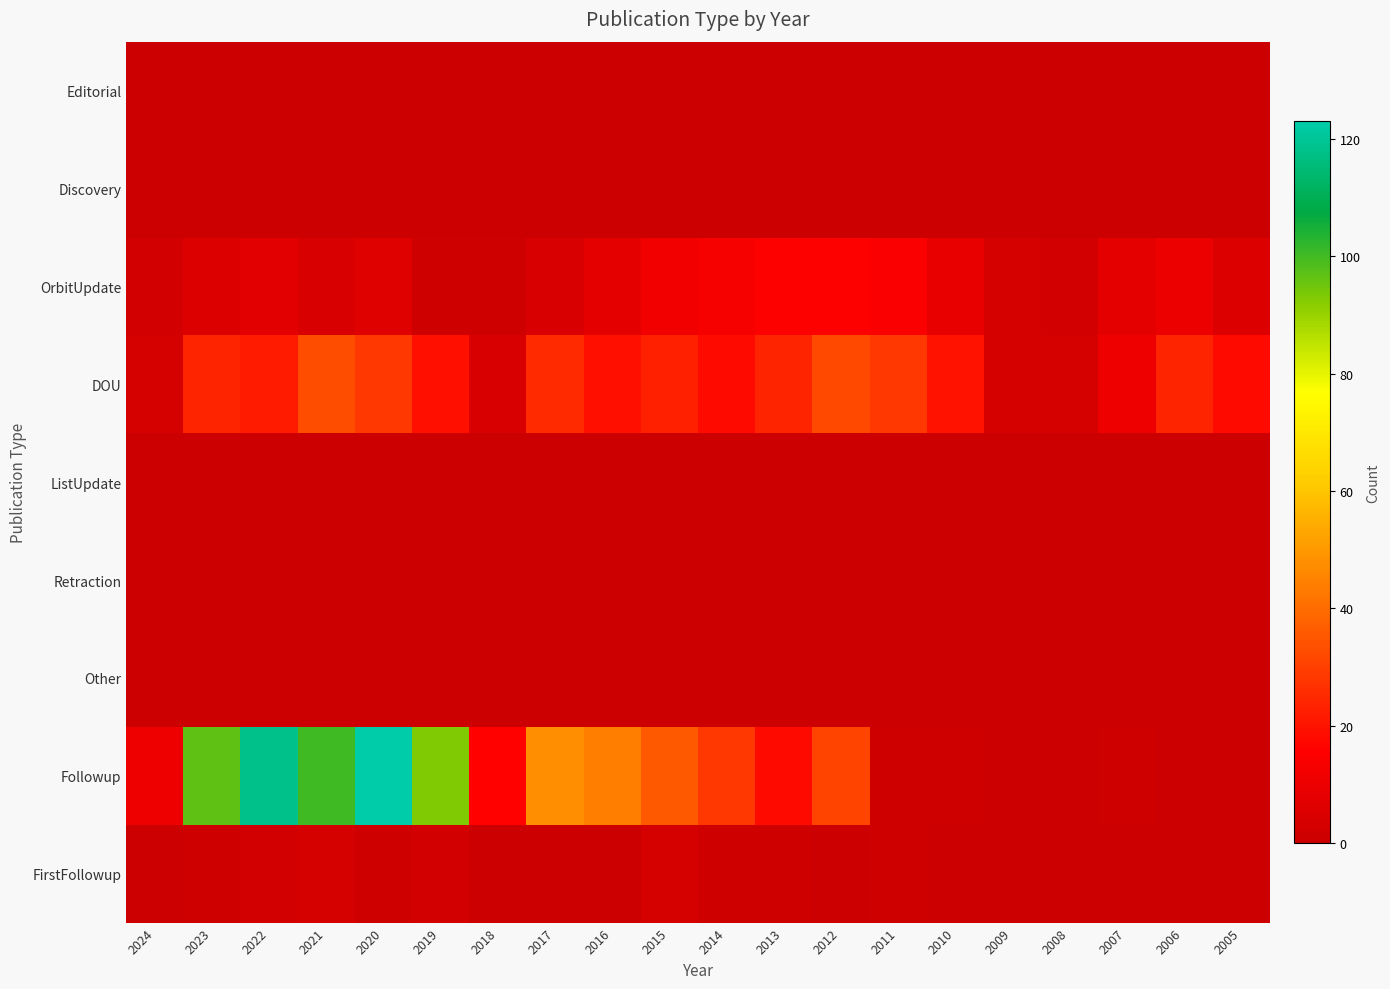

Between 2015 and 2009, which series saw the biggest shift?

Followup